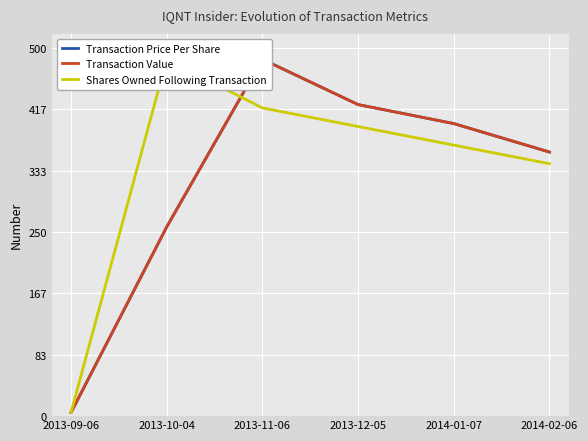

What position from the right is 2014-01-07?

2